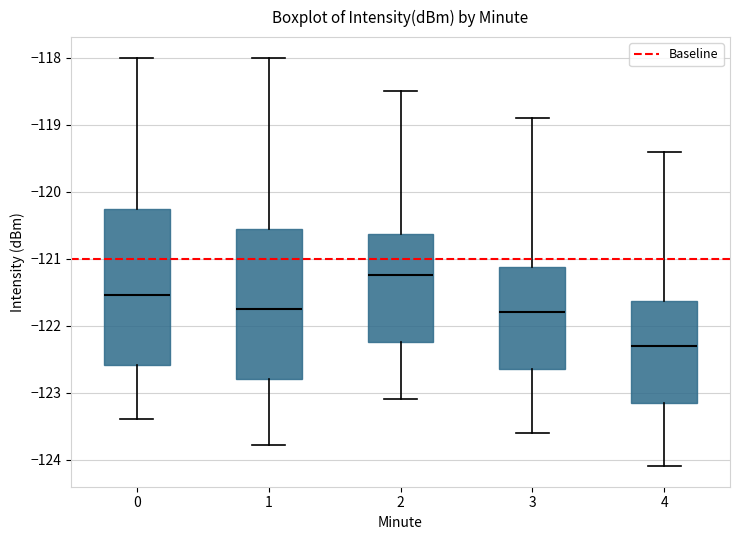

Which box has the lowest median line?

4